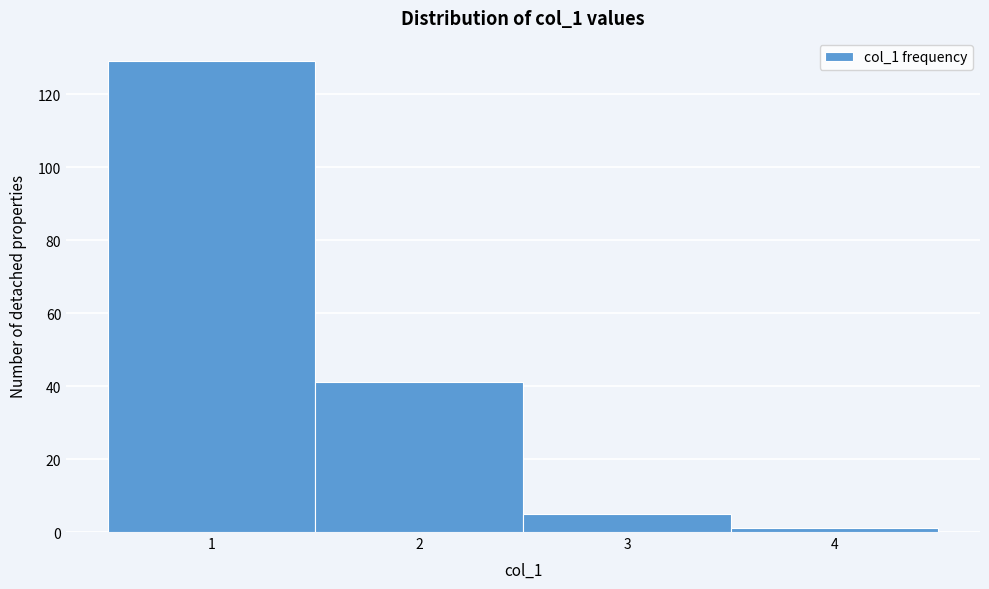

Reading left to right, list every bar in this chart as the range it spans on the x-axis followed by its height. The values are not printed on the chart, so give them approximately, as read against the axis.

0.5 to 1.5: 130
1.5 to 2.5: 42
2.5 to 3.5: 6
3.5 to 4.5: under 2